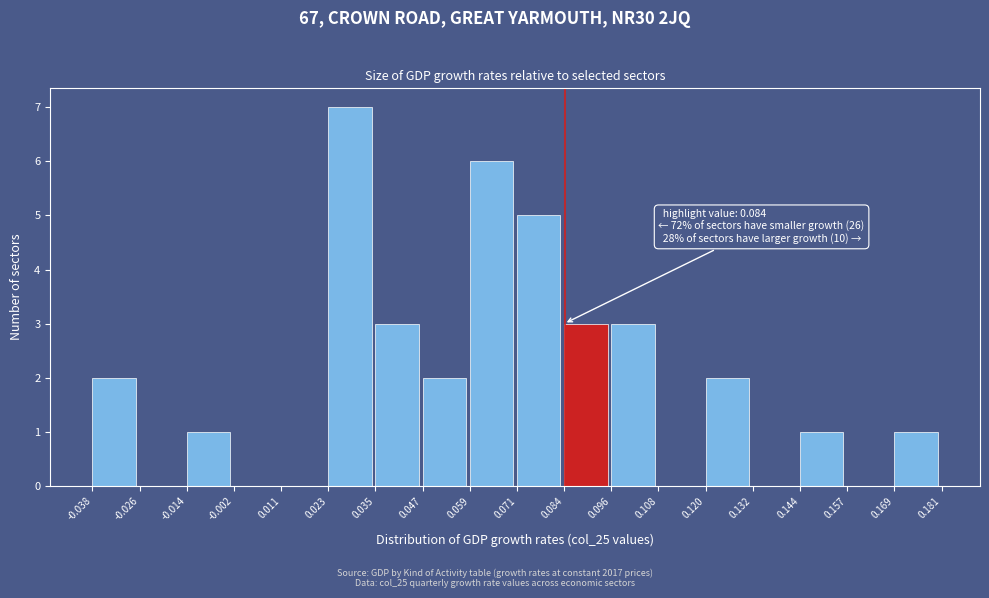

Over which range of the x-axis is the bar tallest?

0.023 to 0.035